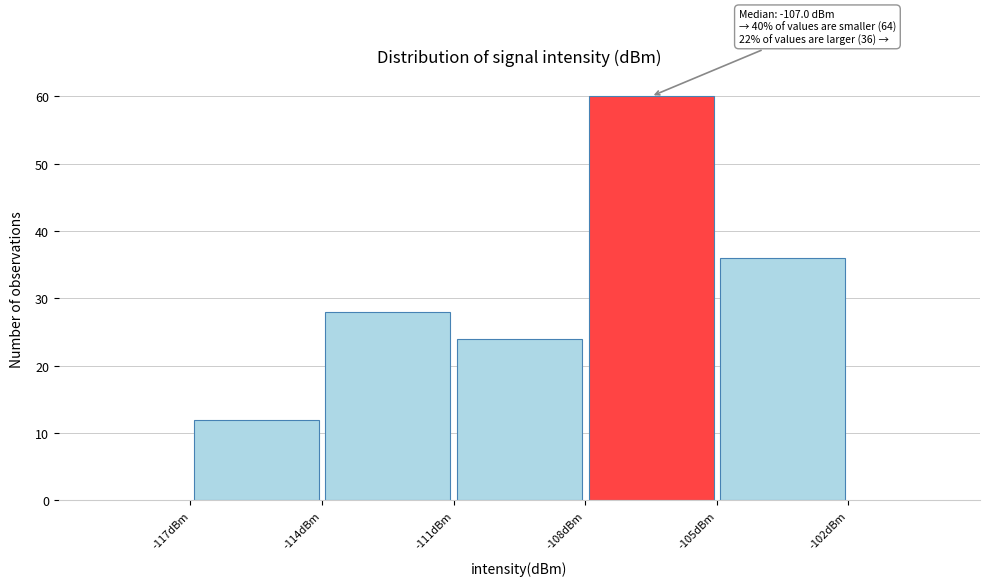

Which range on the x-axis has the tallest bar?

-108 to -105